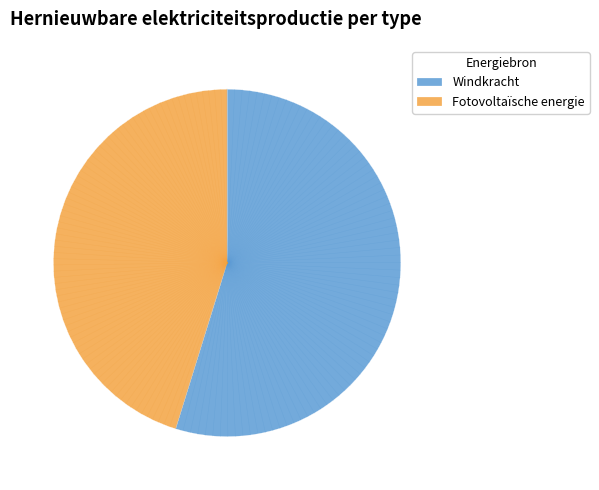

Which category has the biggest portion of the pie?

Windkracht